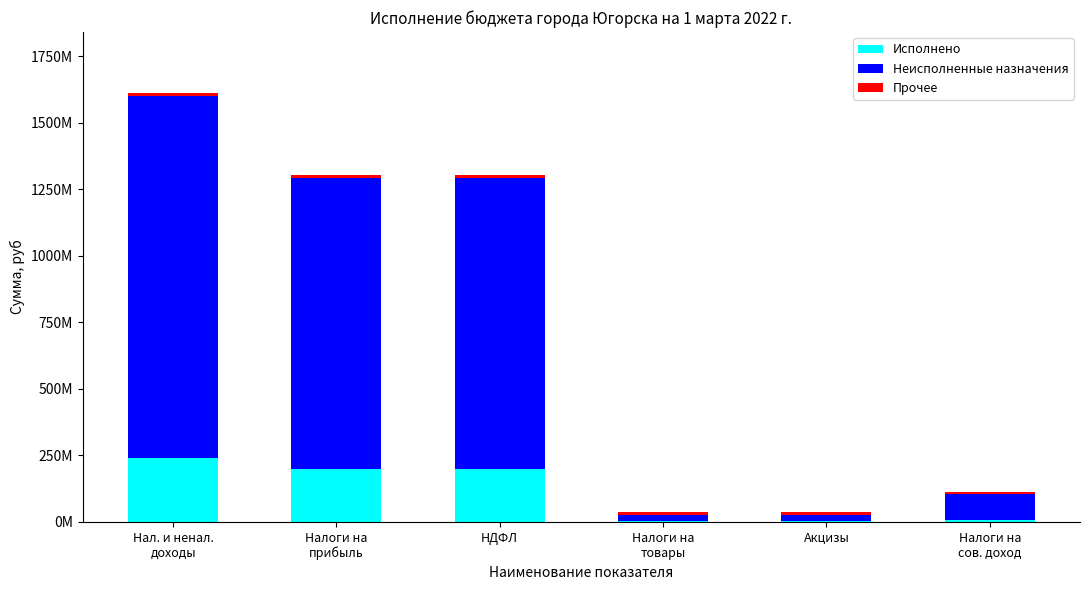

Does the chart contain stacked bars?

Yes